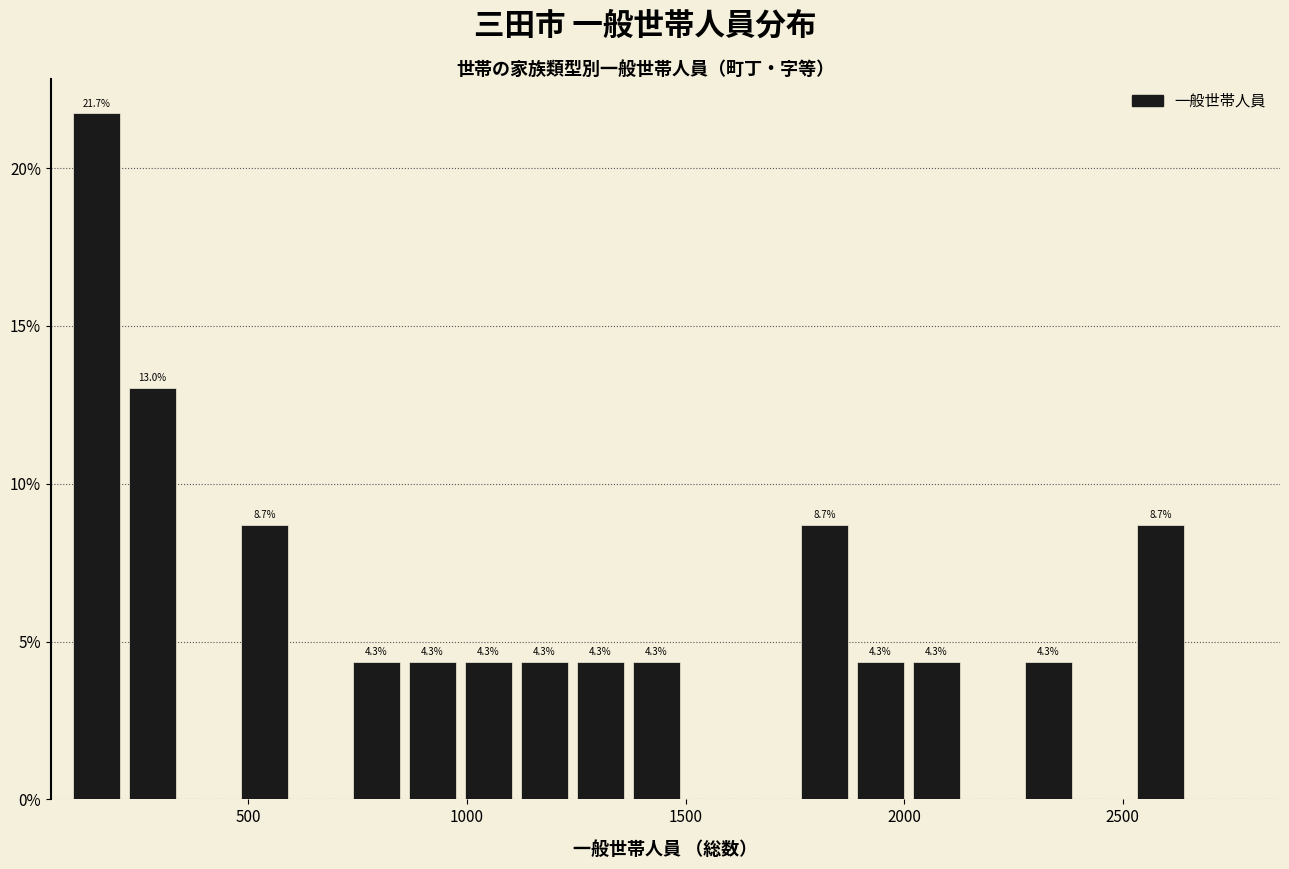

Read against the x-axis, roughly where is the centre of the tallest bar?

150